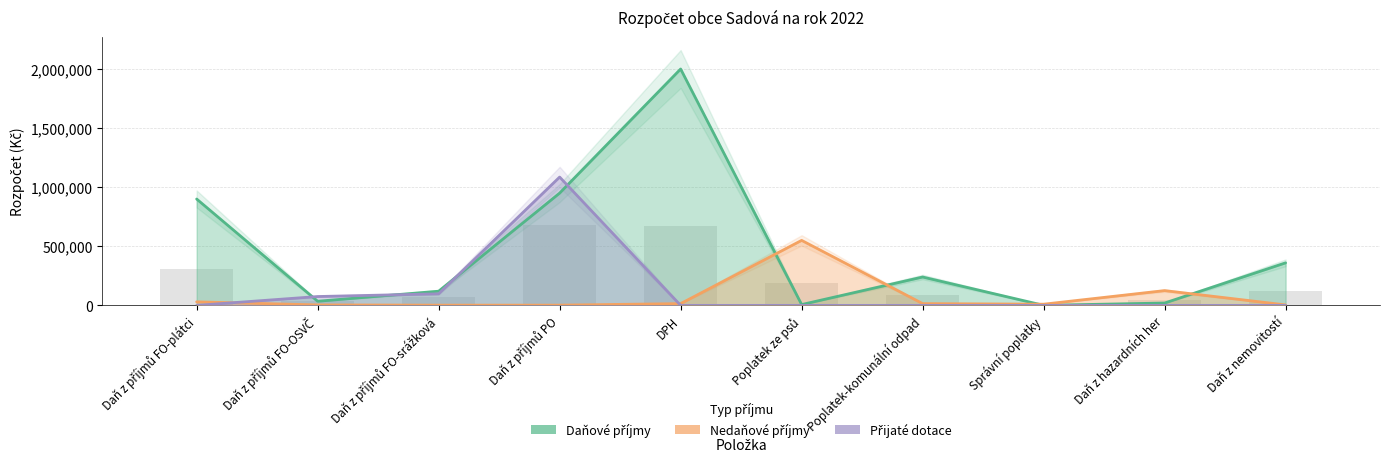

What is the difference between the second highest and second lowest values in the Daňové příjmy series?

943000.0